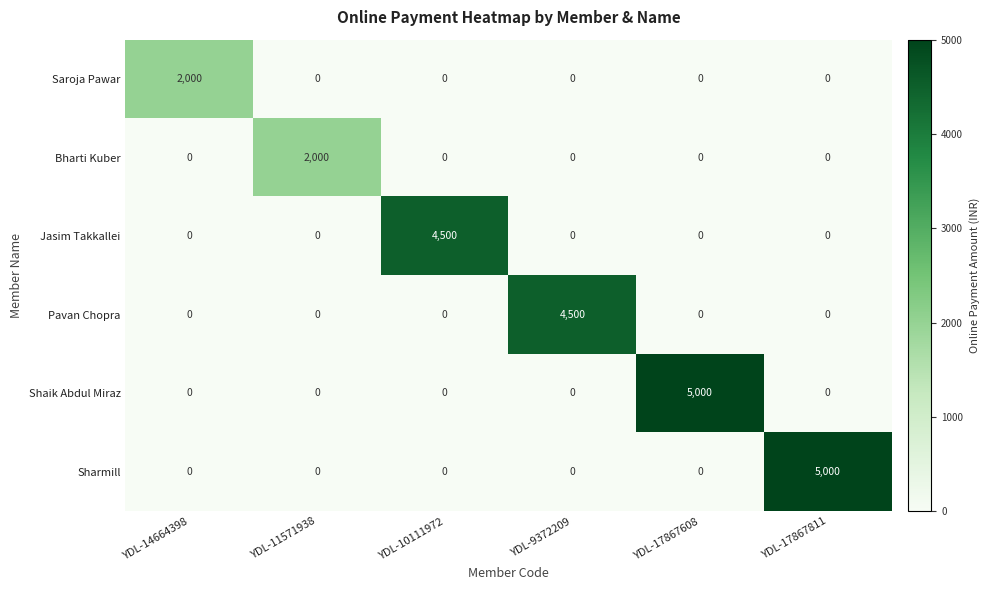

What is the total value across all series at YDL-14664398?

2000